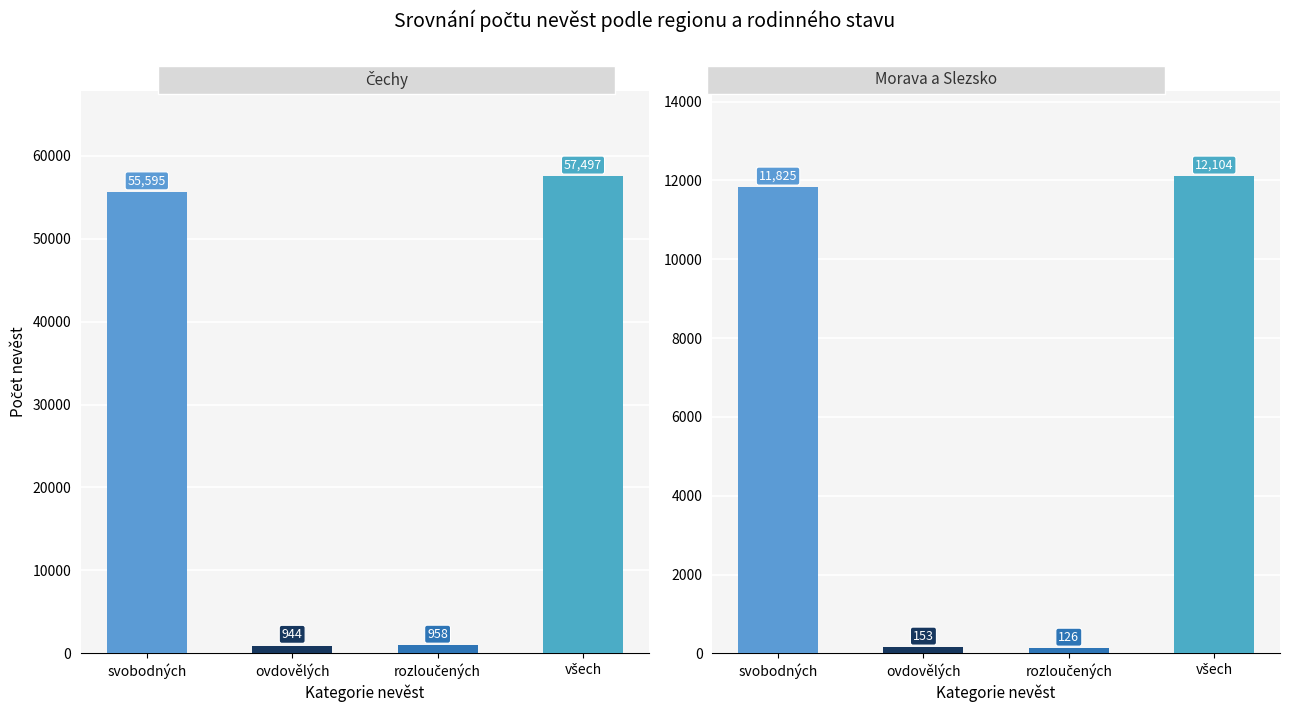

At which label does Čechy first exceed 55595?

všech